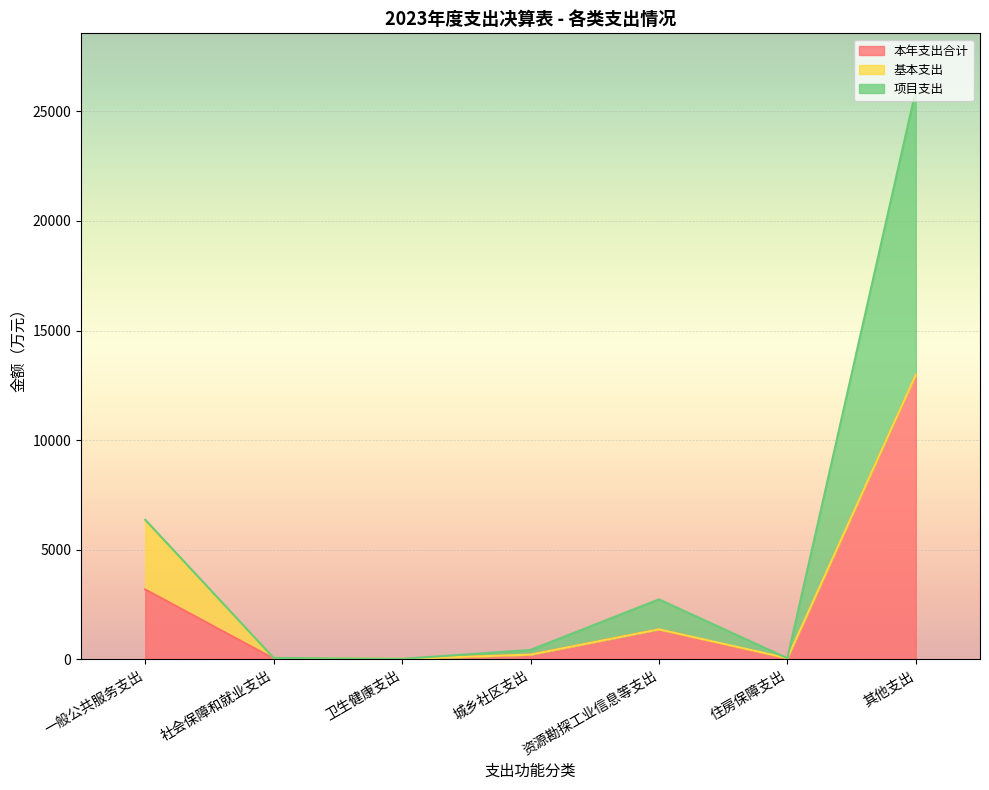

What is the total value across all series at 卫生健康支出?

18.2